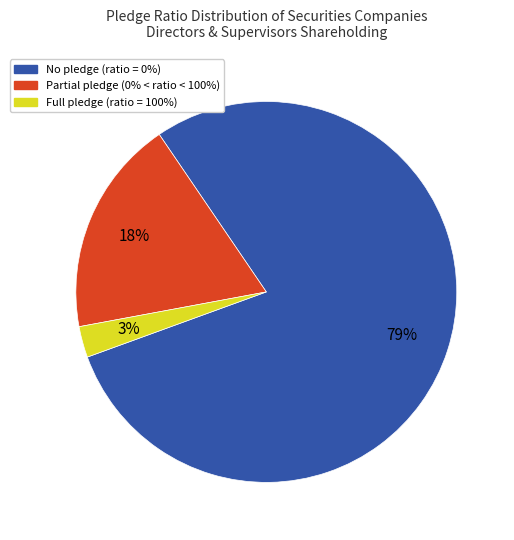

To the nearest percent, what is the average slice percentage?

33%